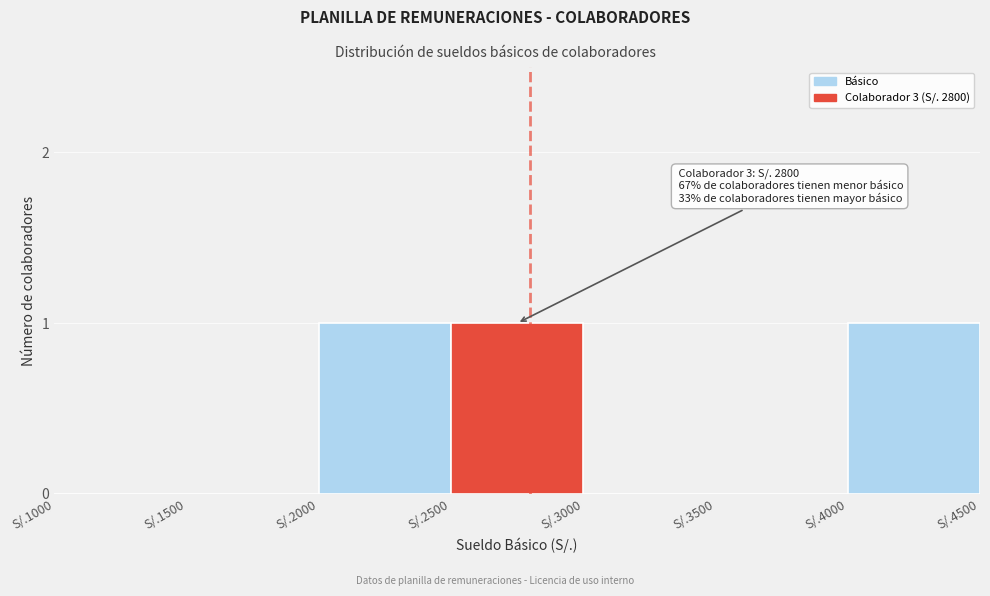

Reading left to right, what are all the values shown in this chart?

S/.1000=0	S/.1500=0	S/.2000=1	S/.2500=1	S/.3000=0	S/.3500=0	S/.4000=1